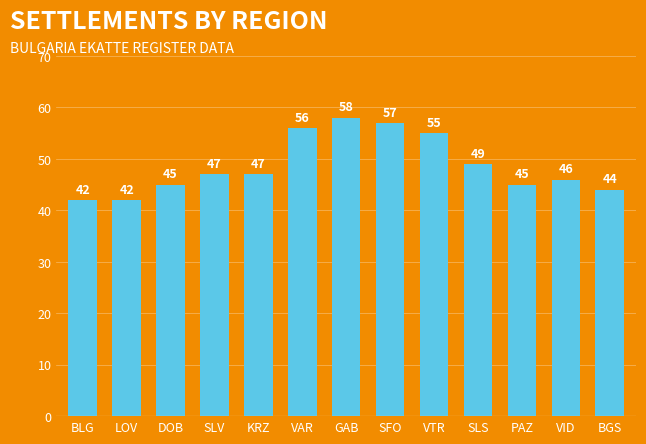

How many categories are shown in the chart?

13